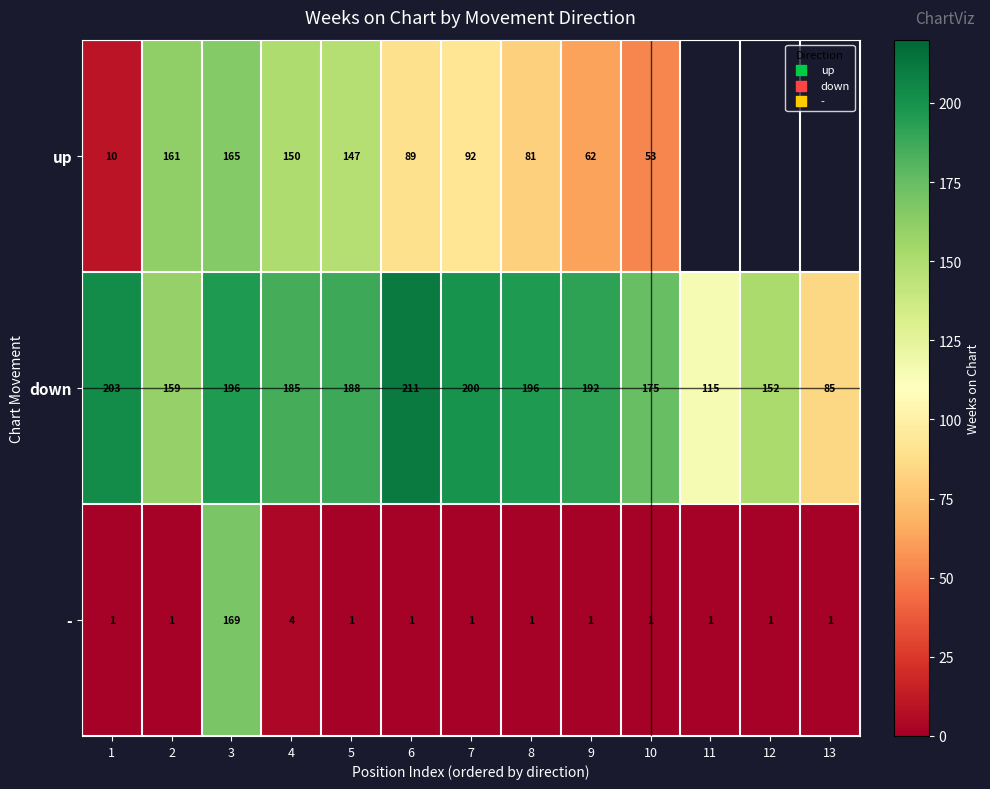

How many values in the - series exceed 1?

2